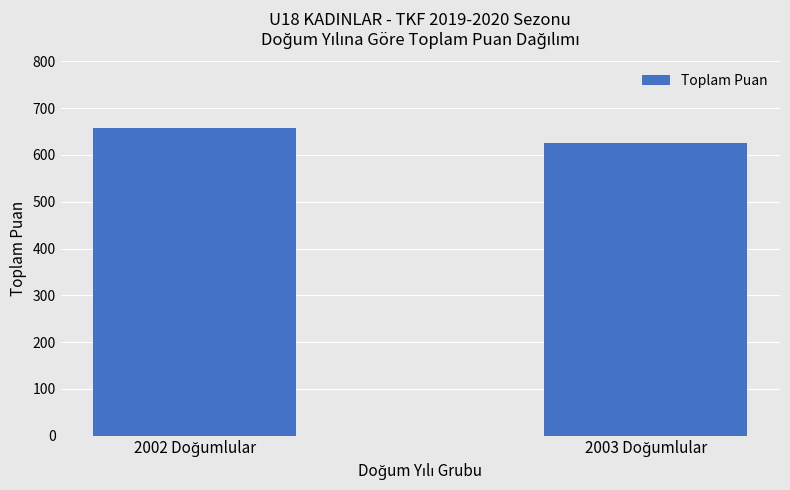

Reading left to right, list all the values displayed in this chart.

658	626